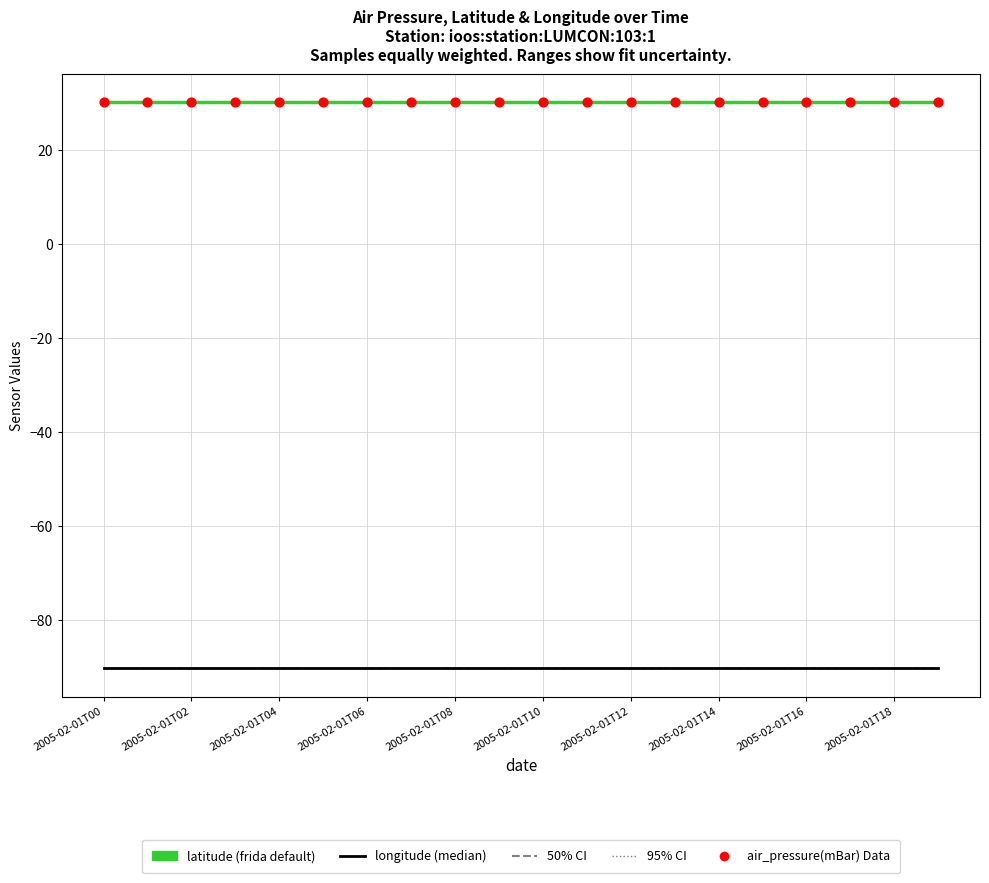

What is the total value across all series at 11?

-29.8